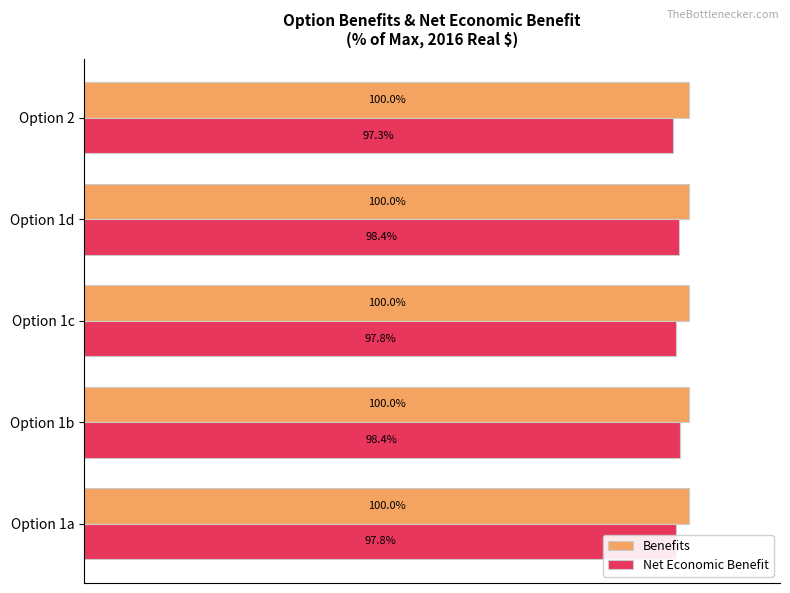

List the series in order of their overall mean, lowest first.

Net Economic Benefit, Benefits